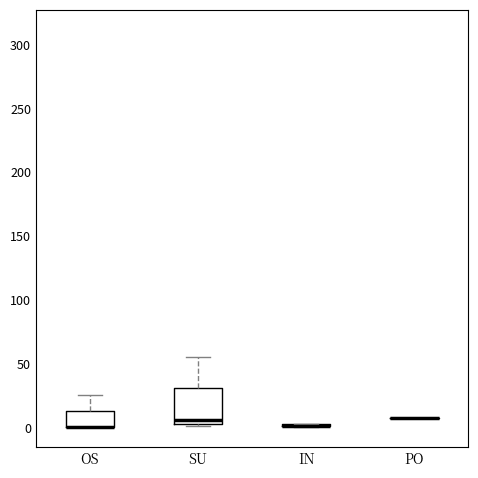

Reading left to right, read every box against the y-axis: the position of its median line, the range the box covers, and the ends of its whiskers. The values are not printed on the chart, so give them approximately, as read against the axis.

OS: median 0 (drawn on the box's lower edge), box 0 to 15, whiskers 0 to 25
SU: median 5 (just above the box's lower edge), box 5 to 30, whiskers 0 to 55
IN: box collapsed to a line at 0, whiskers 0 to 0
PO: box collapsed to a line at 5, whiskers 5 to 5